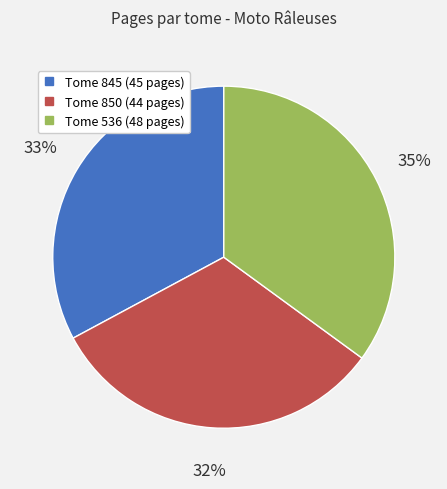

To the nearest percent, what is the average slice percentage?

33%